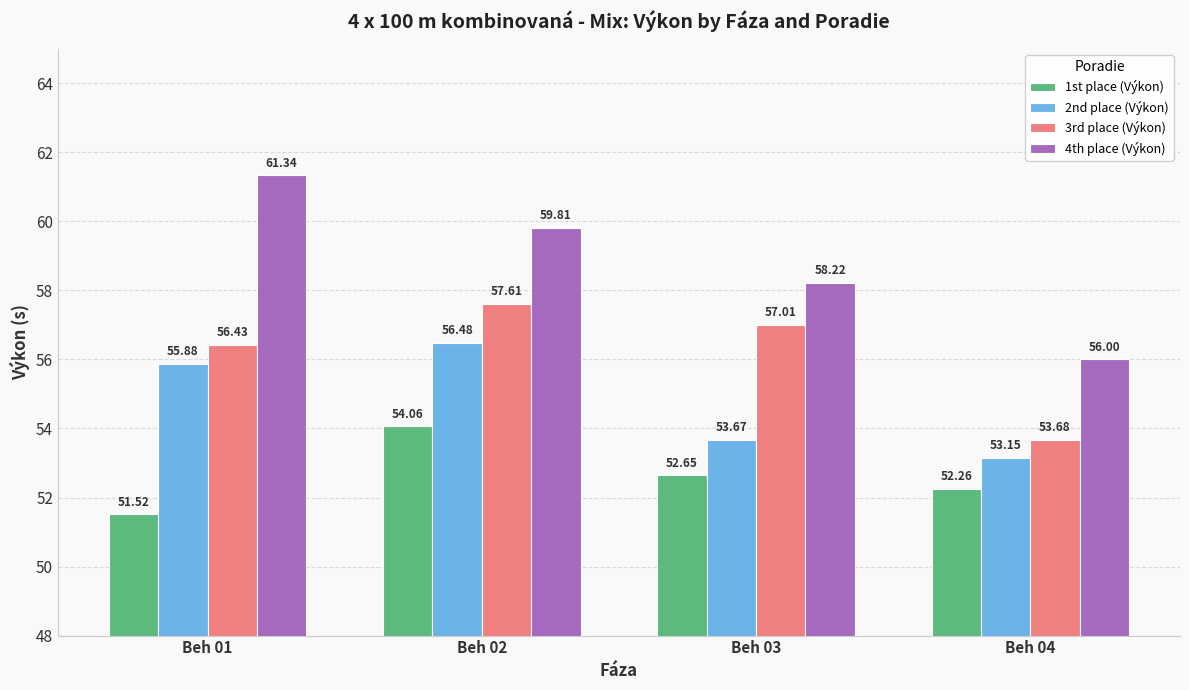

Rank the series by their average value, from highest to lowest.

4th place (Výkon), 3rd place (Výkon), 2nd place (Výkon), 1st place (Výkon)